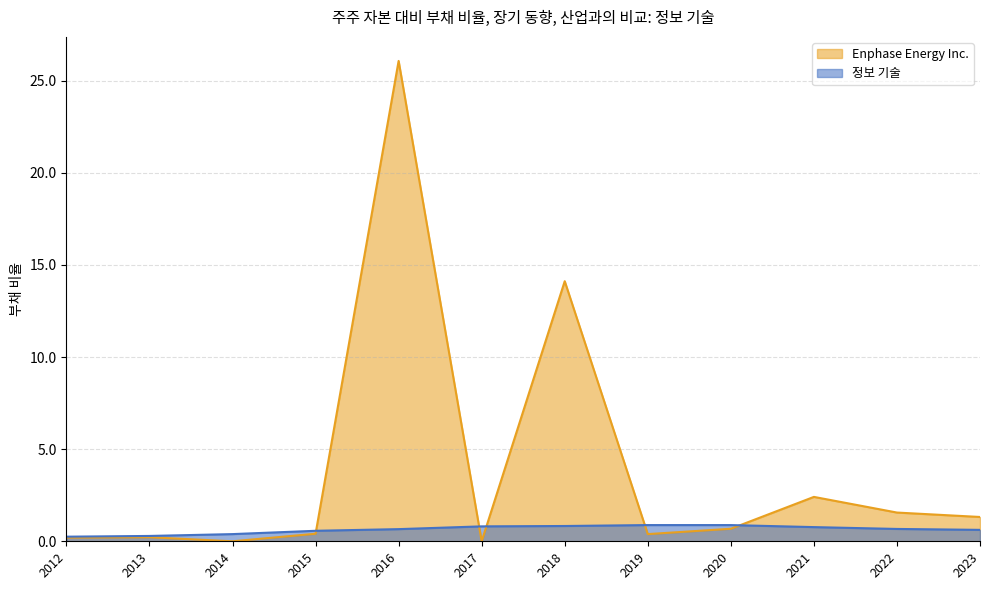

At how many categories does at least one series exceed 23?

1